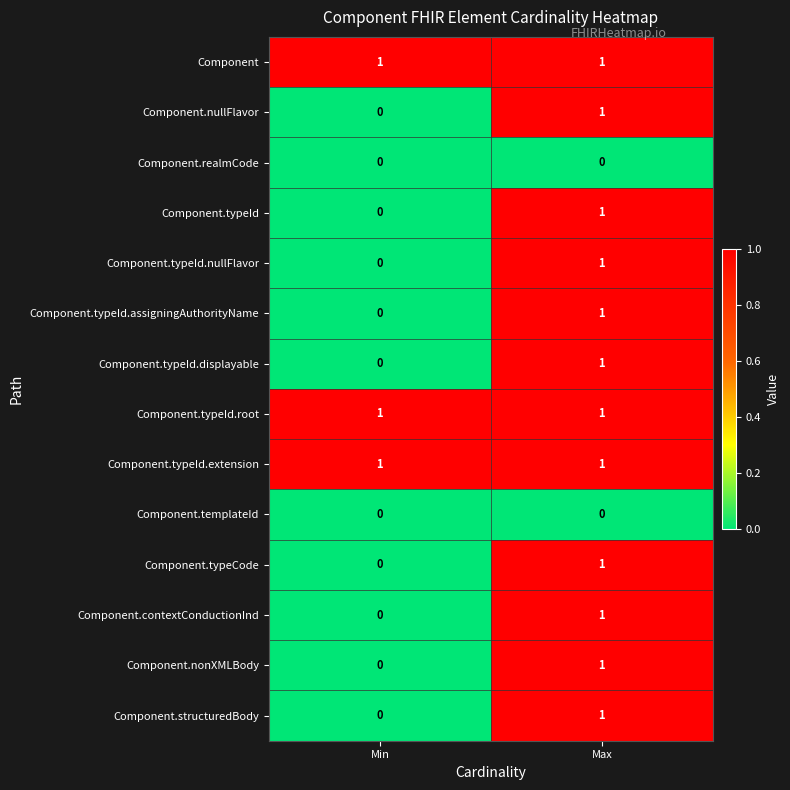

At which category is the sum across all series the highest?

Max